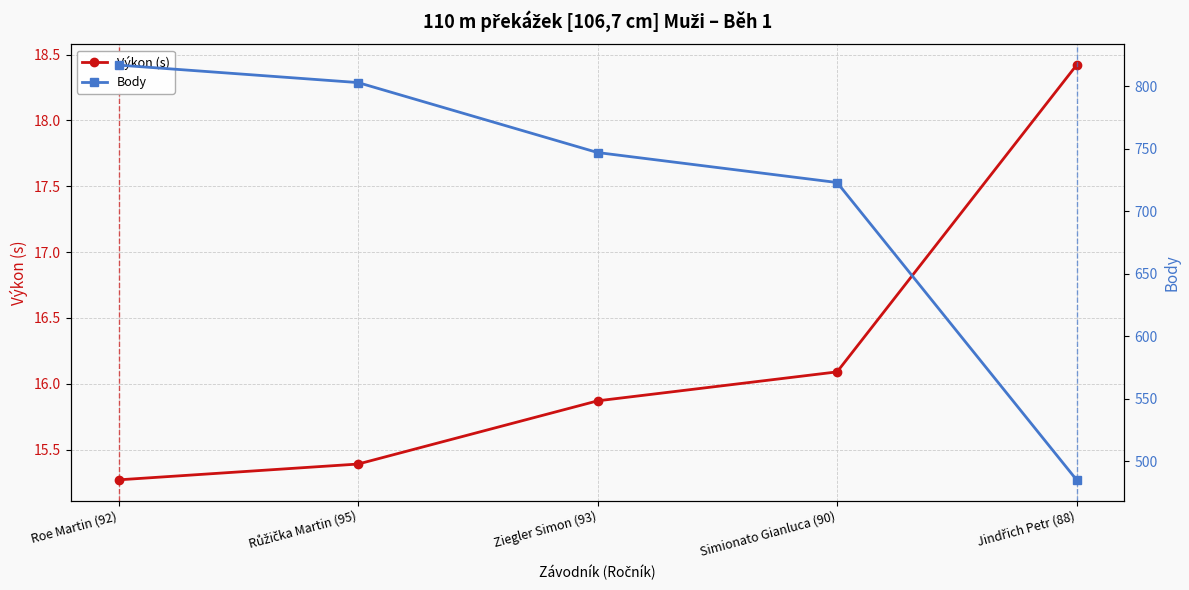

How many data points does each series have?

5